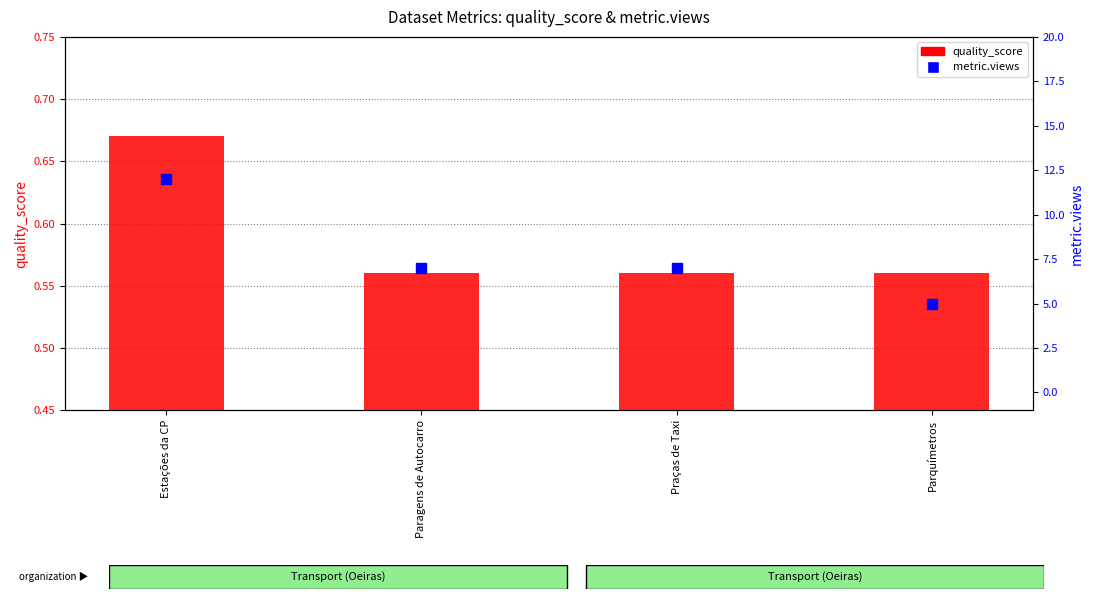

Which series reaches the minimum Y coordinate?

quality_score